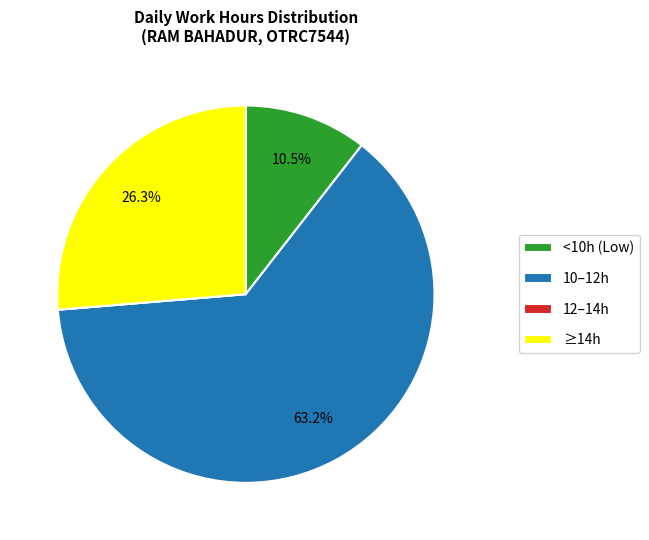

Which category has the biggest portion of the pie?

10–12h